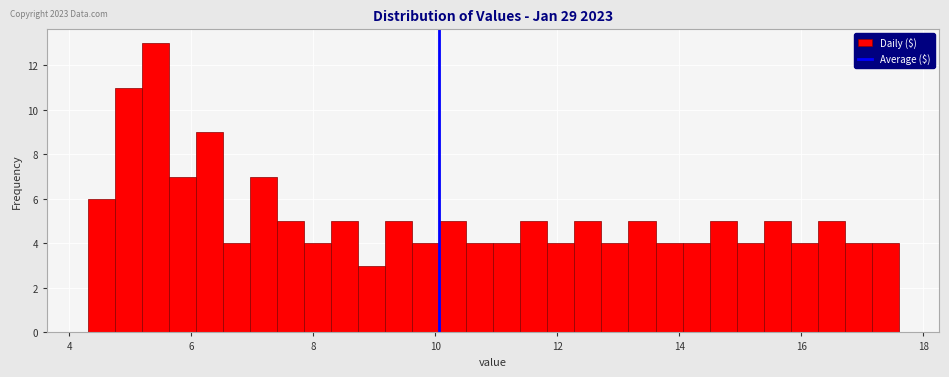

Read against the x-axis, roughly where is the centre of the tallest bar?

5.4